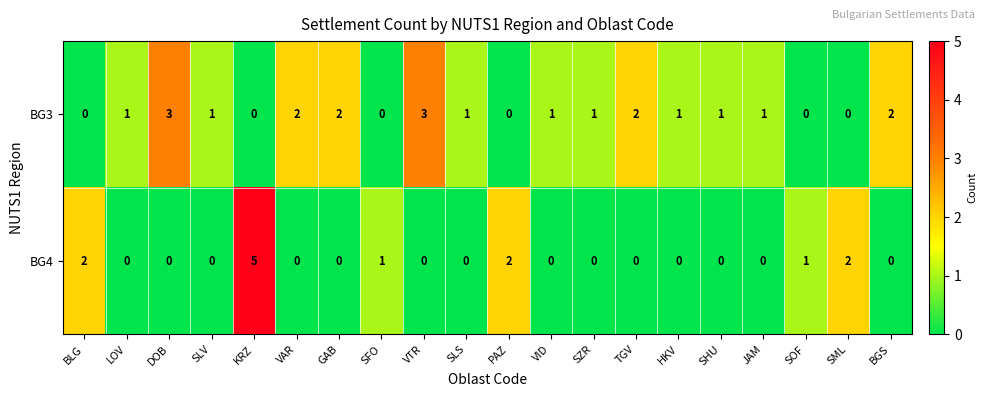

What is the greatest value displayed?

5